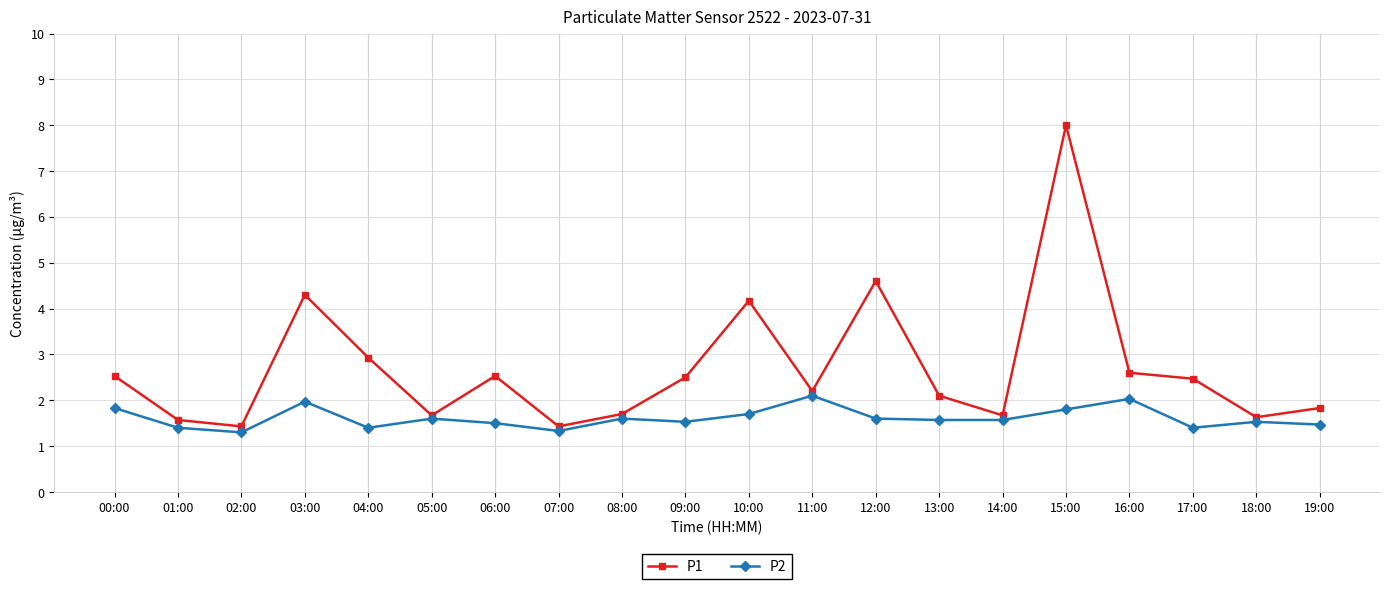

Is it true that P1 equals 2.5 at 09:00?

True